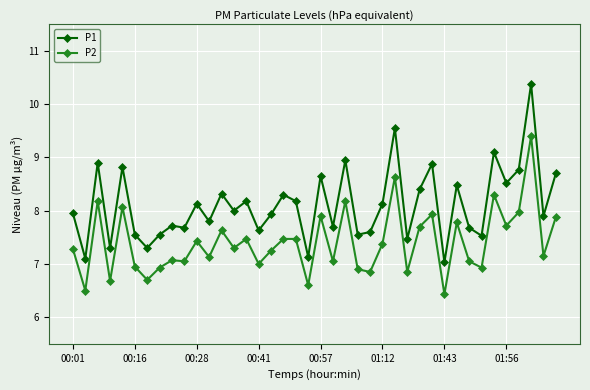

Which series has the largest total across all categories?

P1